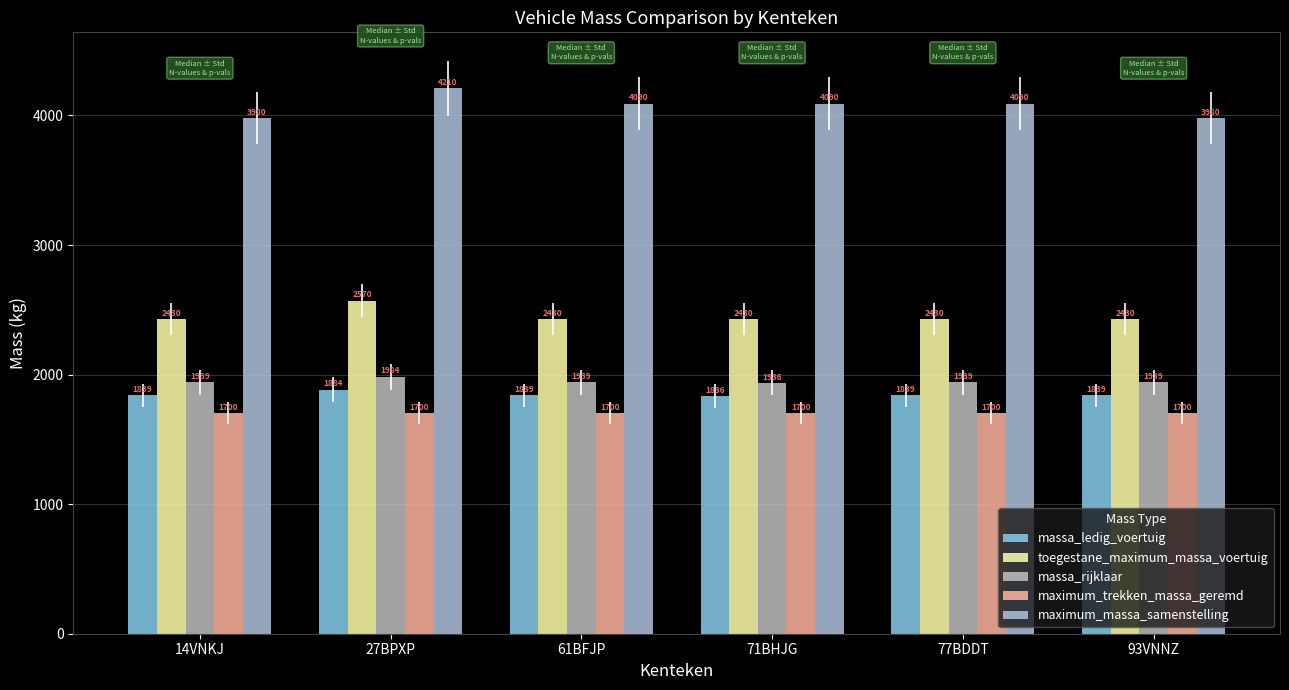

Reading left to right, list all the values displayed in this chart.

massa_ledig_voertuig: 14VNKJ=1839	27BPXP=1884	61BFJP=1839	71BHJG=1836	77BDDT=1839	93VNNZ=1839
toegestane_maximum_massa_voertuig: 14VNKJ=2430	27BPXP=2570	61BFJP=2430	71BHJG=2430	77BDDT=2430	93VNNZ=2430
massa_rijklaar: 14VNKJ=1939	27BPXP=1984	61BFJP=1939	71BHJG=1936	77BDDT=1939	93VNNZ=1939
maximum_trekken_massa_geremd: 14VNKJ=1700	27BPXP=1700	61BFJP=1700	71BHJG=1700	77BDDT=1700	93VNNZ=1700
maximum_massa_samenstelling: 14VNKJ=3980	27BPXP=4210	61BFJP=4090	71BHJG=4090	77BDDT=4090	93VNNZ=3980